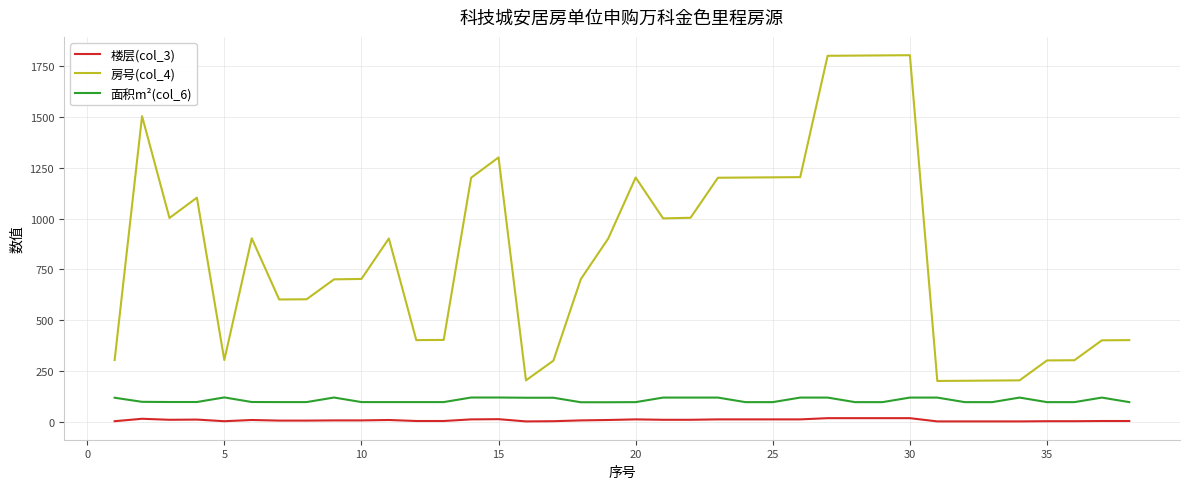

Which series has the largest range (max minus min)?

房号(col_4)